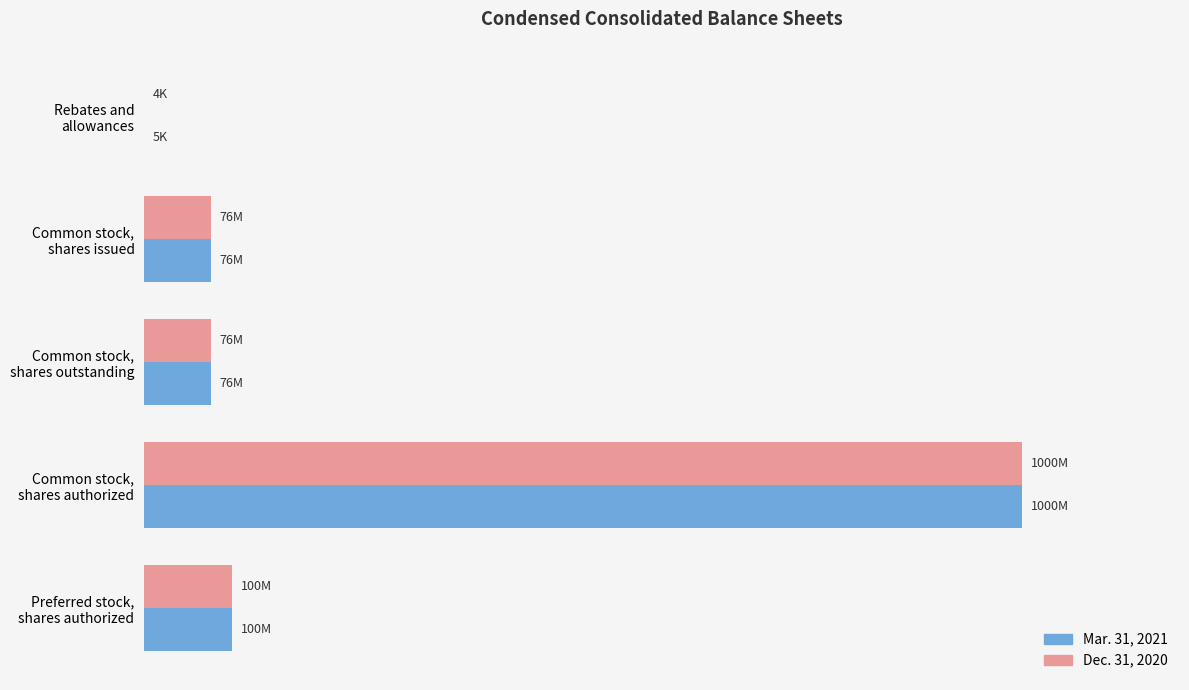

Which series has the widest spread of values?

Dec. 31, 2020